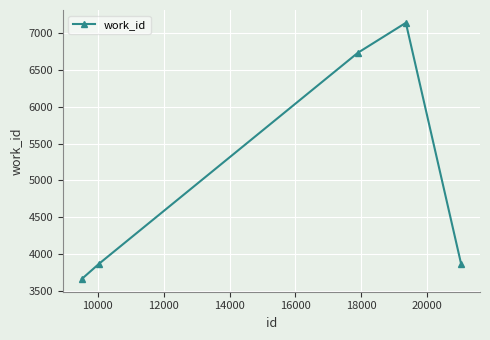

What is the value of the 3rd point from the left?

6726